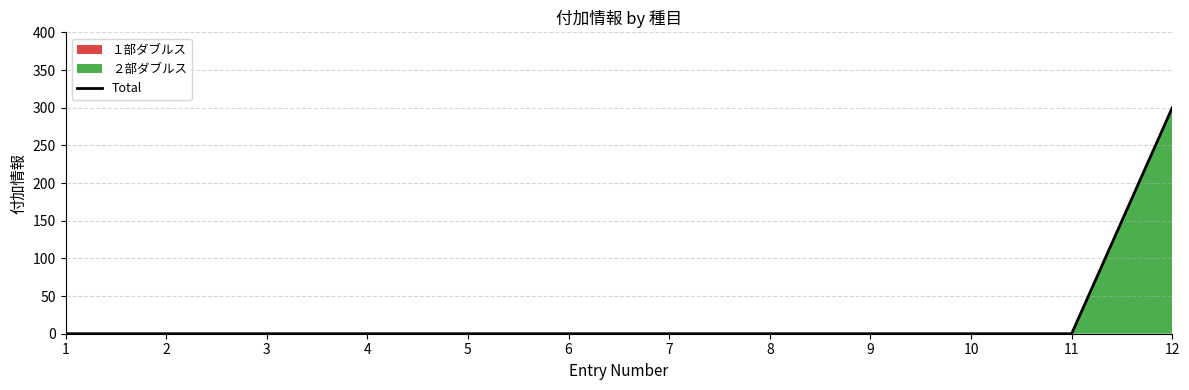

Reading right to left, list all the values displayed in this chart.

12=300	11=0	10=0	9=0	8=0	7=0	6=0	5=0	4=0	3=0	2=0	1=0